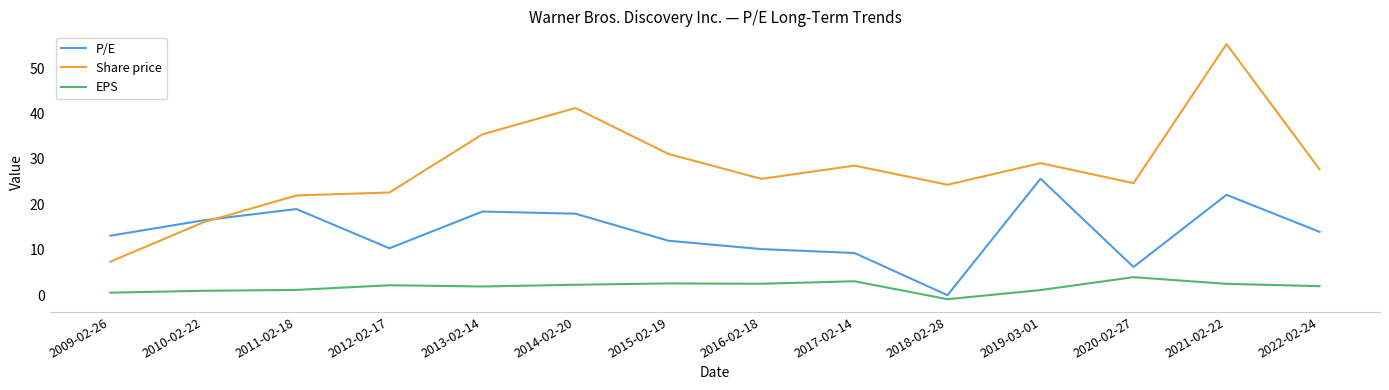

What is the average value of the Share price series?

27.9